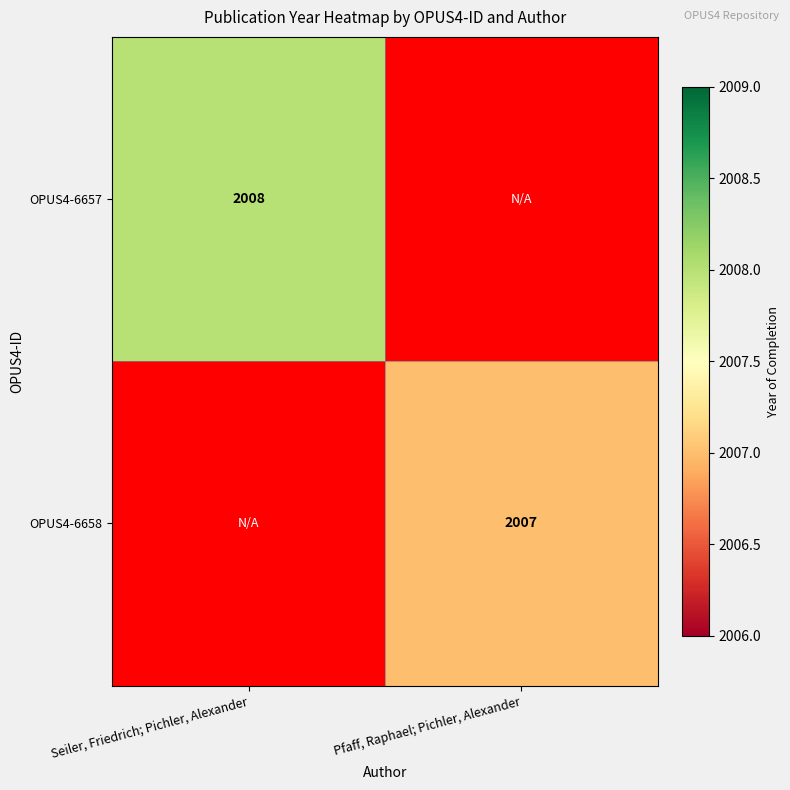

The OPUS4-6658 series shows 3567 at Pfaff, Raphael; Pichler, Alexander. True or false?

False